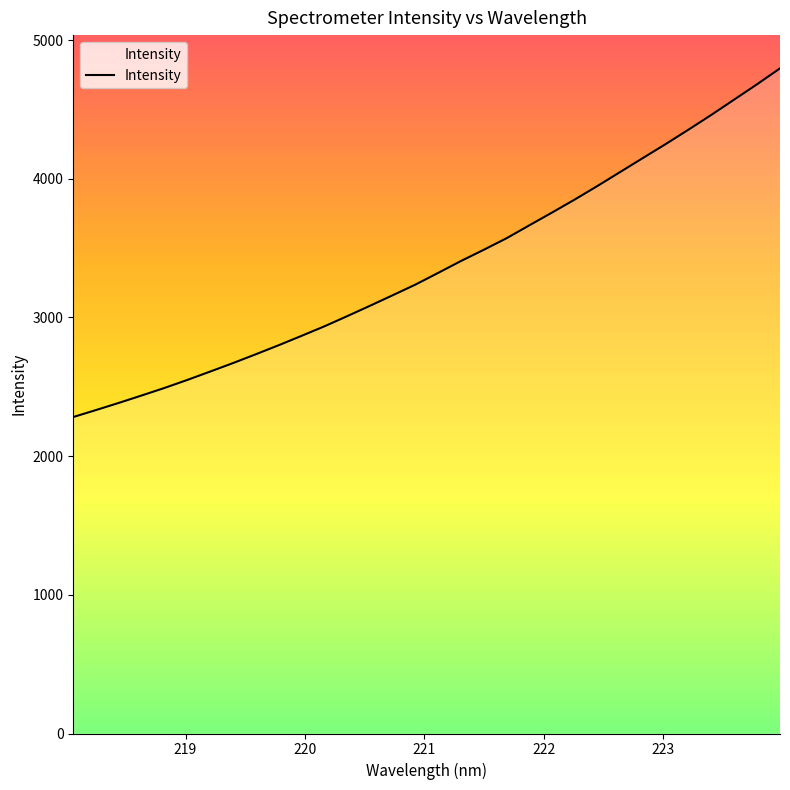

Reading left to right, list all the values displayed in this chart.

2281.9	2332.3	2384.0	2437.3	2491.7	2549.4	2609.7	2670.8	2734.4	2799.4	2866.8	2935.3	3008.7	3083.5	3159.8	3236.8	3321.4	3407.0	3487.9	3571.2	3664.5	3756.8	3851.1	3949.2	4050.2	4151.2	4251.8	4355.7	4462.0	4571.8	4681.8	4795.7